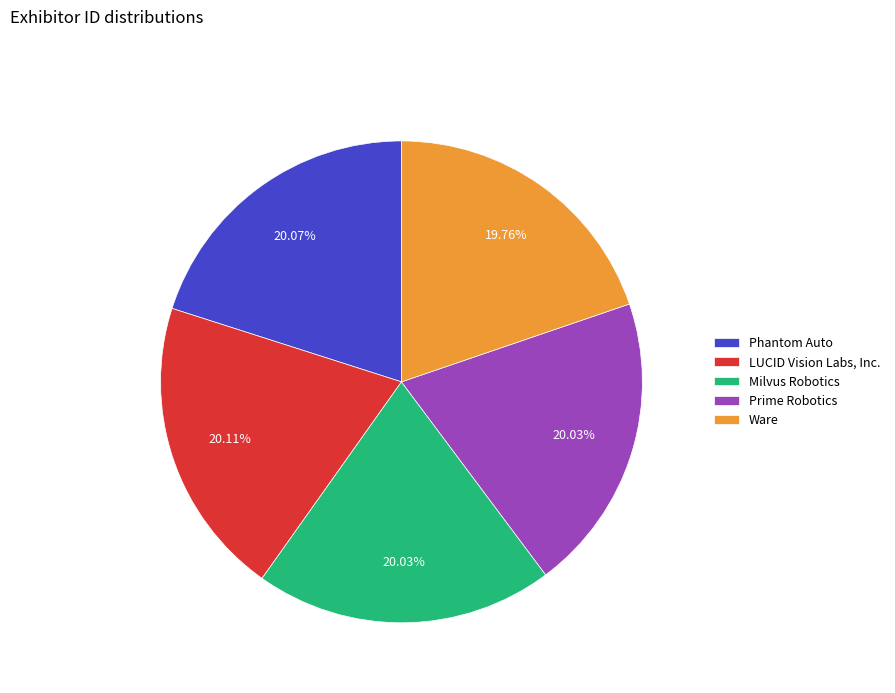

To the nearest percent, what is the combined percentage of Phantom Auto and Prime Robotics?

40%